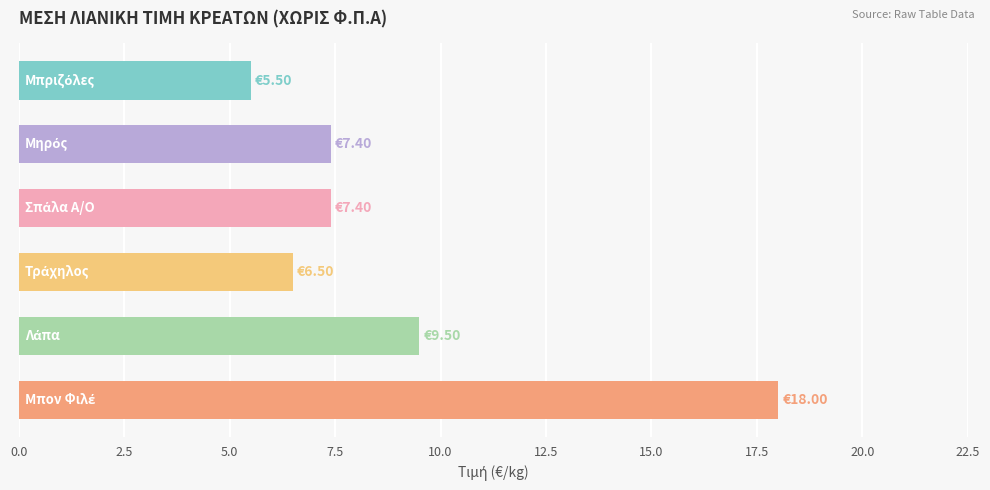

What is the difference between the maximum and second lowest values?

11.5